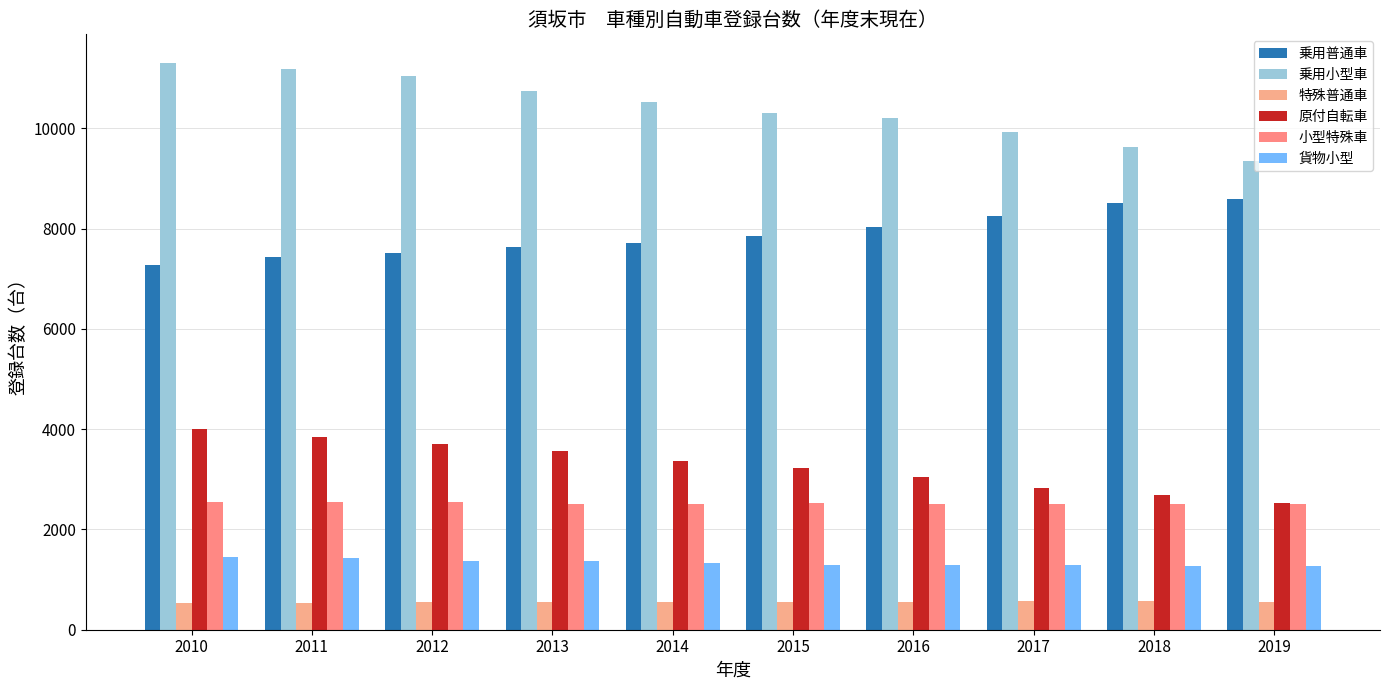

How many data points does each series have?

10